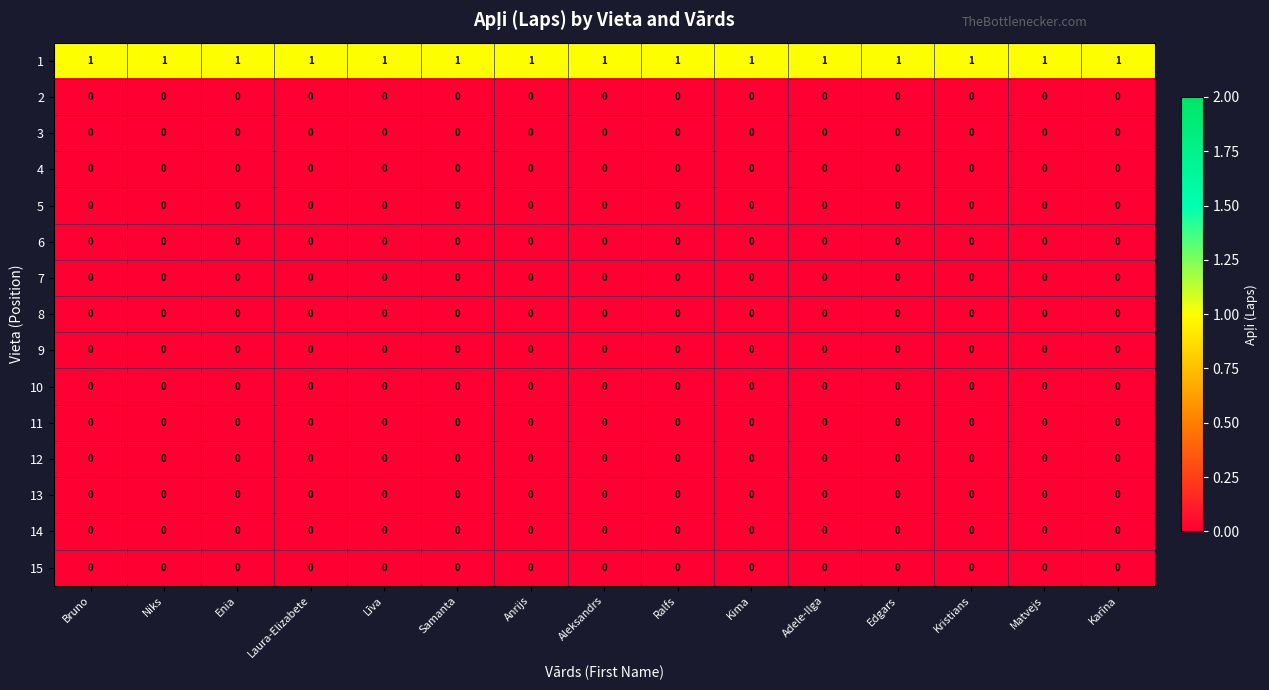

What is the difference between the highest and lowest values at Kristians?

1